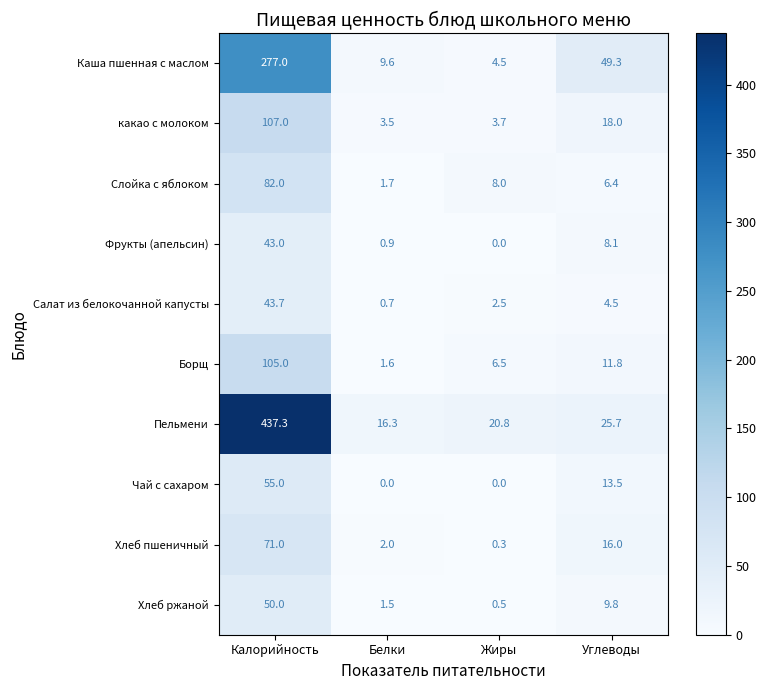

What is the maximum value shown in the chart?

437.3